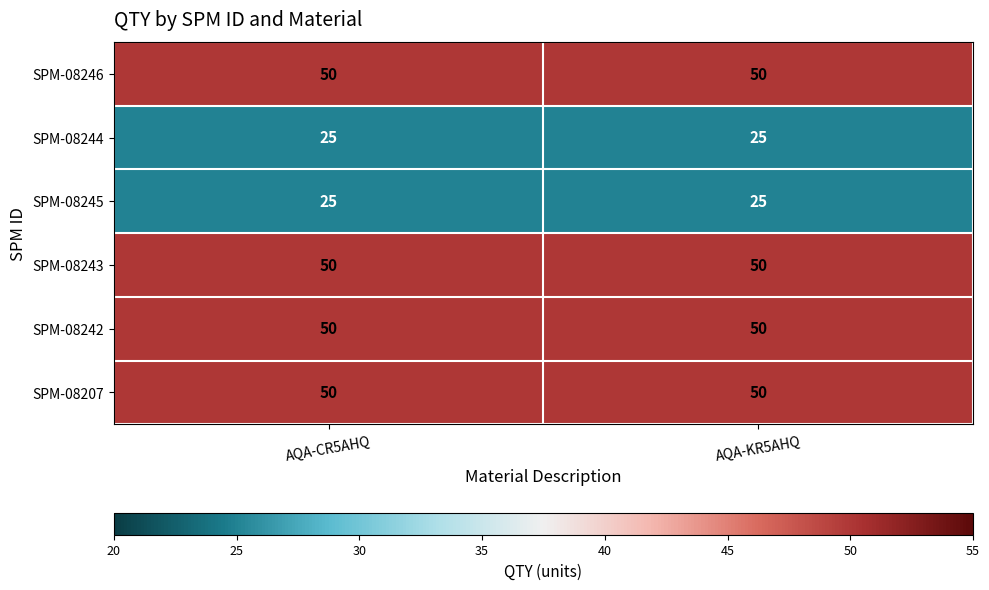

What is the difference between the highest and lowest values at AQA-KR5AHQ?

25